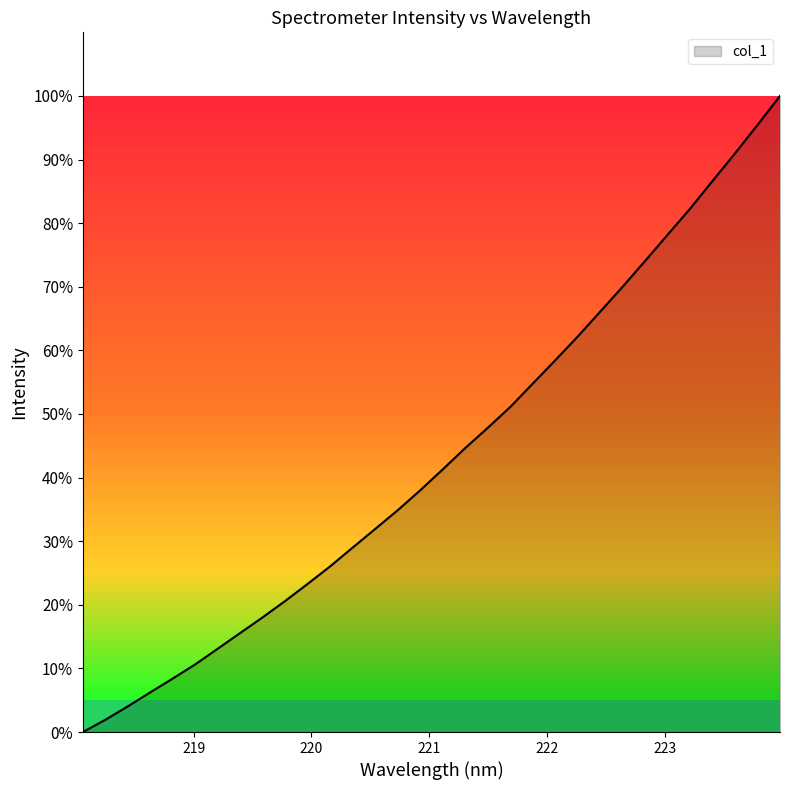

What is the difference between the maximum and minimum values?

100.0